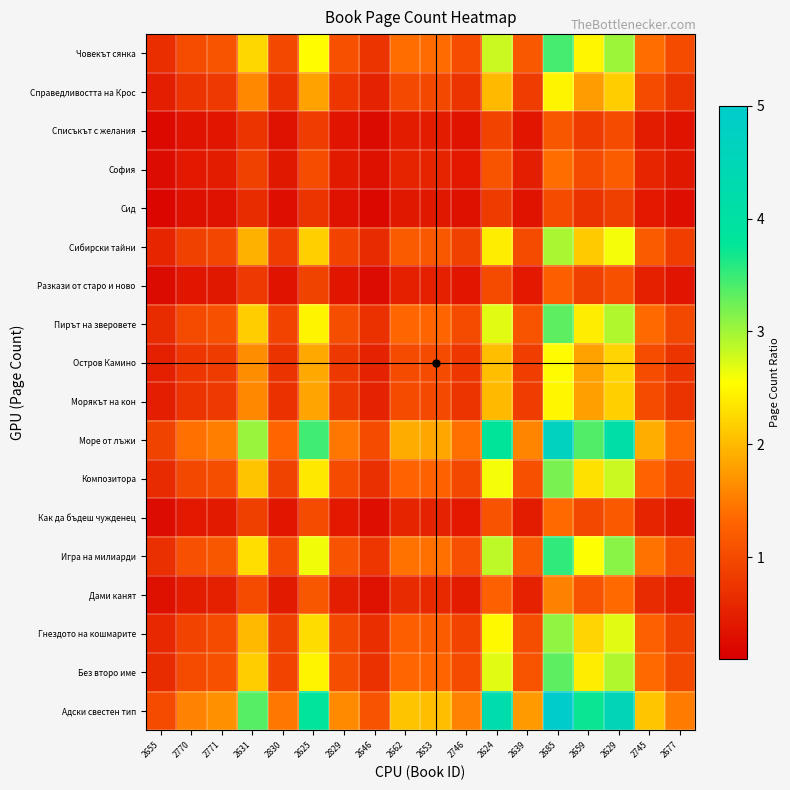

At 2745, list the series in order from smallest to largest.

Сид, Списъкът с желания, Разкази от старо и ново, Как да бъдеш чужденец, София, Дами канят, Справедливостта на Крос, Морякът на кон, Остров Камино, Сибирски тайни, Гнездото на кошмарите, Композитора, Без второ име, Пирът на зверовете, Човекът сянка, Игра на милиарди, Море от лъжи, Адски свестен тип